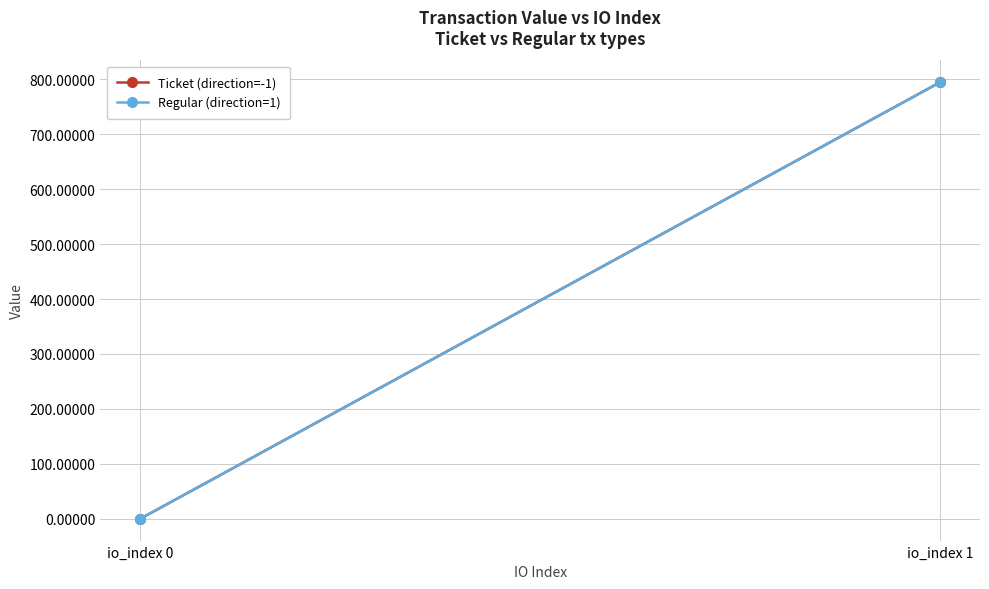

What is the maximum value shown in the chart?

794.5